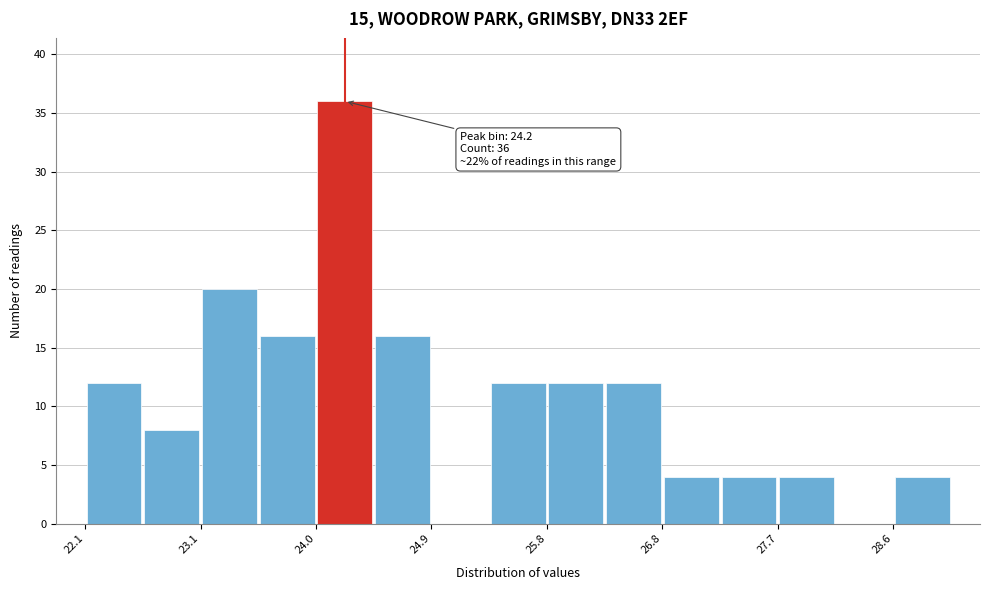

Which range on the x-axis has the tallest bar?

24.0 to 24.5